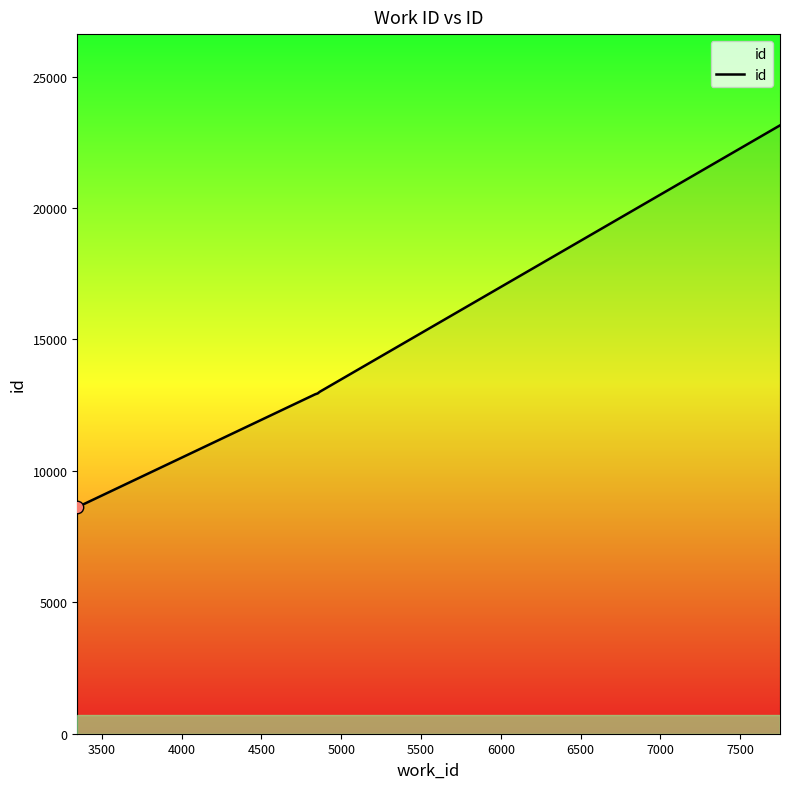

What is the difference between the maximum and minimum values?

14528